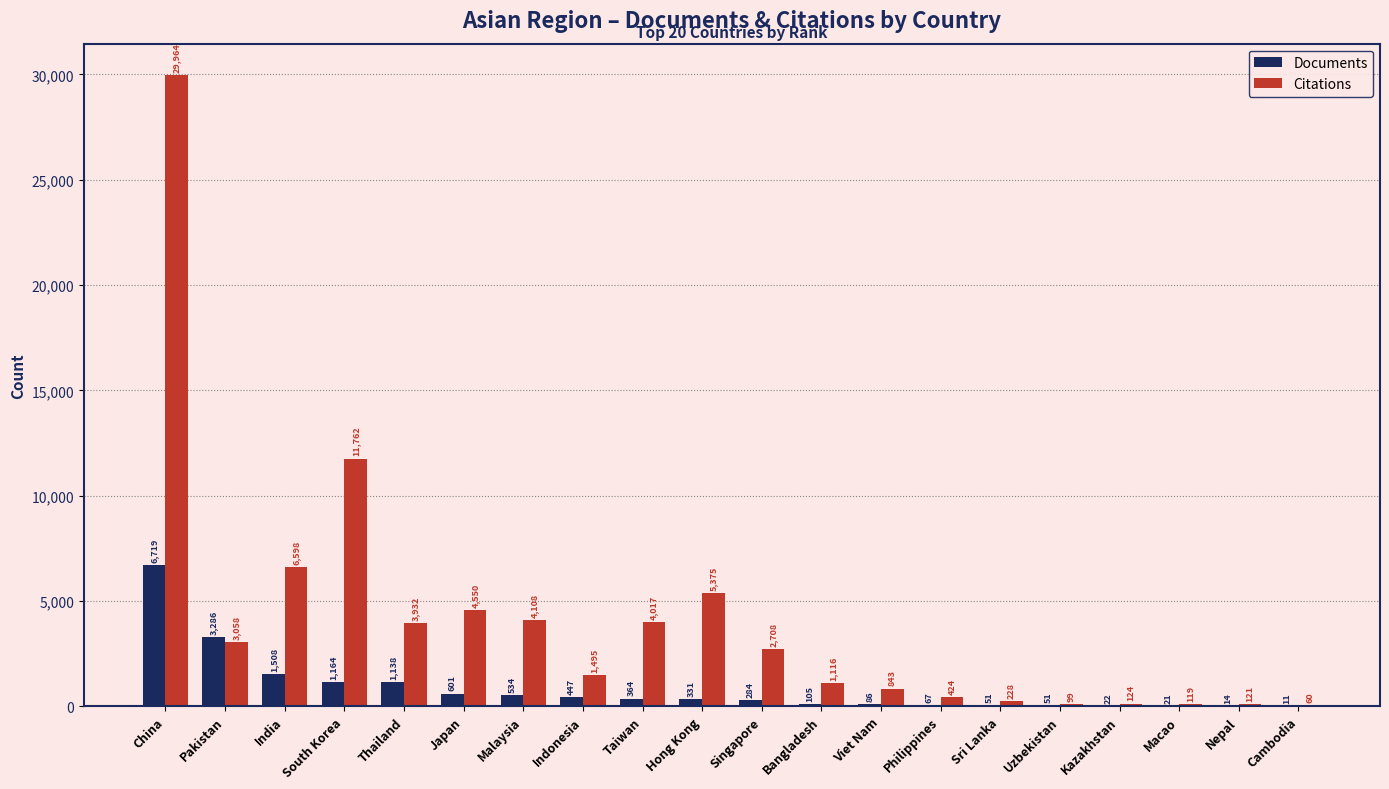

Reading left to right, extract all data points from this chart.

Documents: China=6719	Pakistan=3286	India=1508	South Korea=1164	Thailand=1138	Japan=601	Malaysia=534	Indonesia=447	Taiwan=364	Hong Kong=331	Singapore=284	Bangladesh=105	Viet Nam=86	Philippines=67	Sri Lanka=51	Uzbekistan=51	Kazakhstan=22	Macao=21	Nepal=14	Cambodia=11
Citations: China=29964	Pakistan=3058	India=6598	South Korea=11762	Thailand=3932	Japan=4550	Malaysia=4108	Indonesia=1495	Taiwan=4017	Hong Kong=5375	Singapore=2708	Bangladesh=1116	Viet Nam=843	Philippines=424	Sri Lanka=228	Uzbekistan=99	Kazakhstan=124	Macao=119	Nepal=121	Cambodia=60